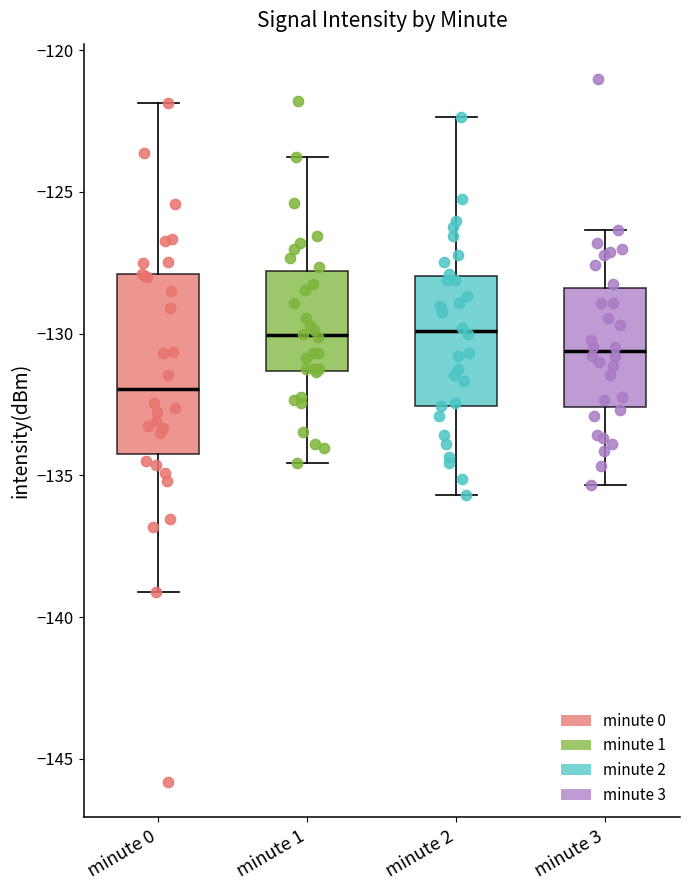

Comparing the boxes themselves (not the whiskers), which one is the tallest?

minute 0